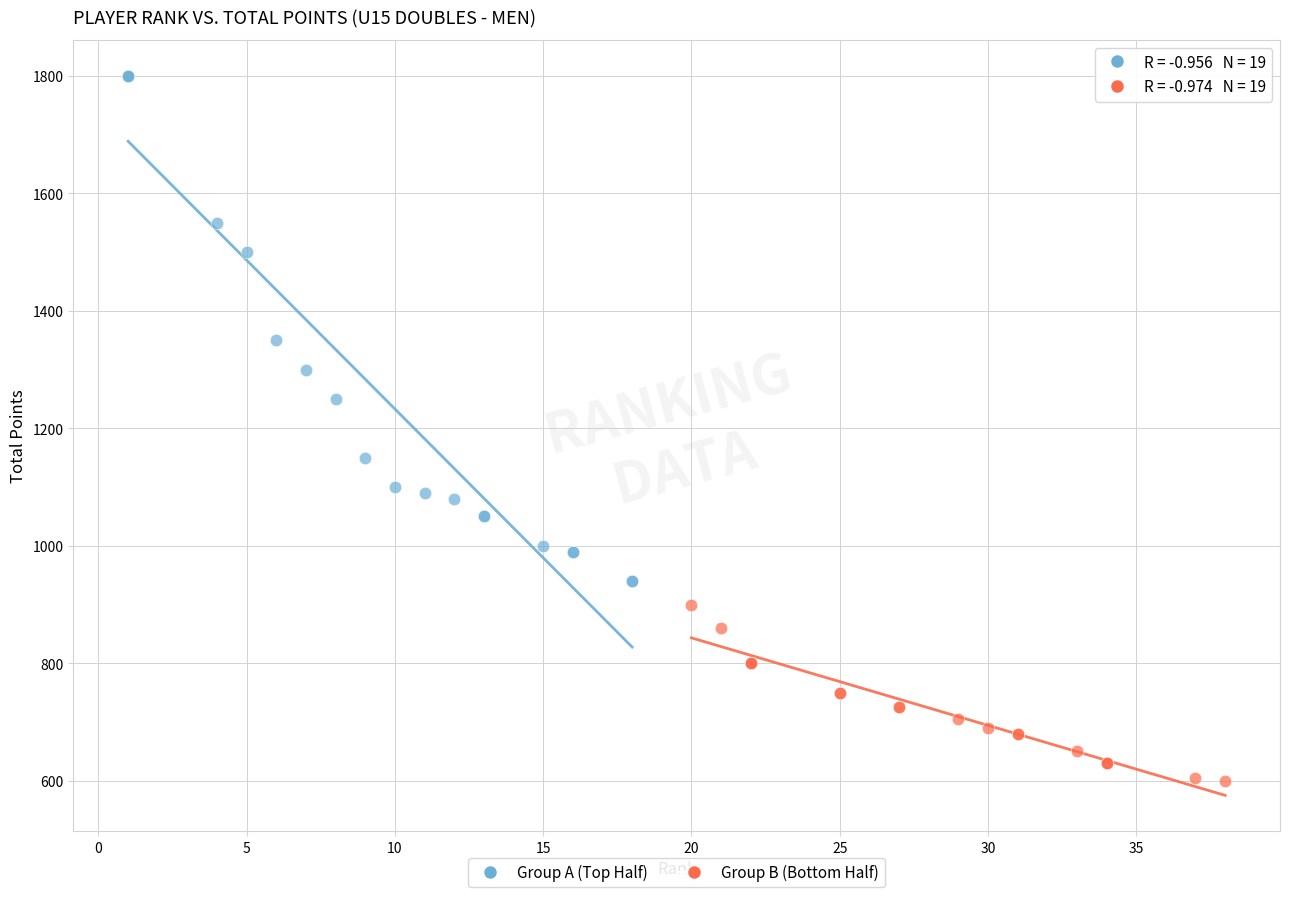

Which series has the widest spread of Y values?

Group A (Top Half)